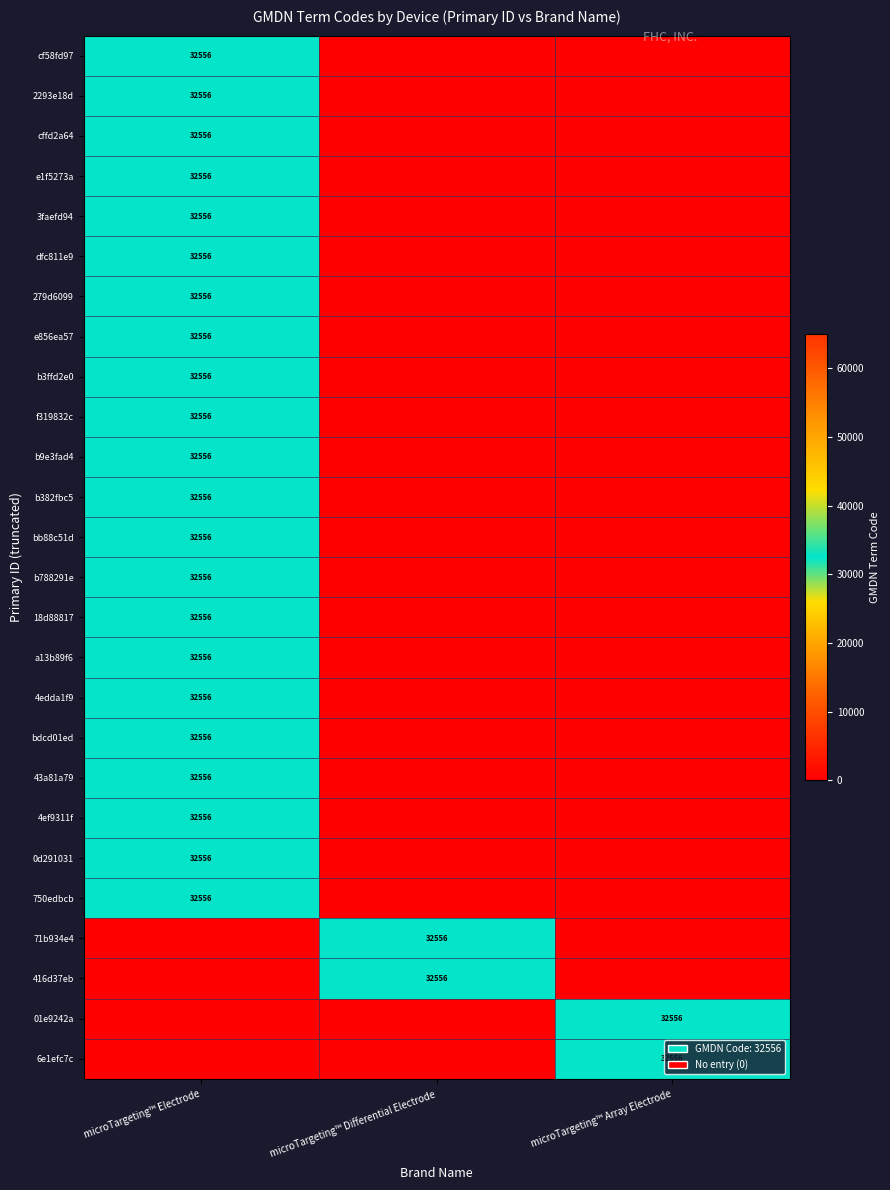

True or false: 4edda1f9 has a value of 32556 at microTargeting™ Electrode.

True